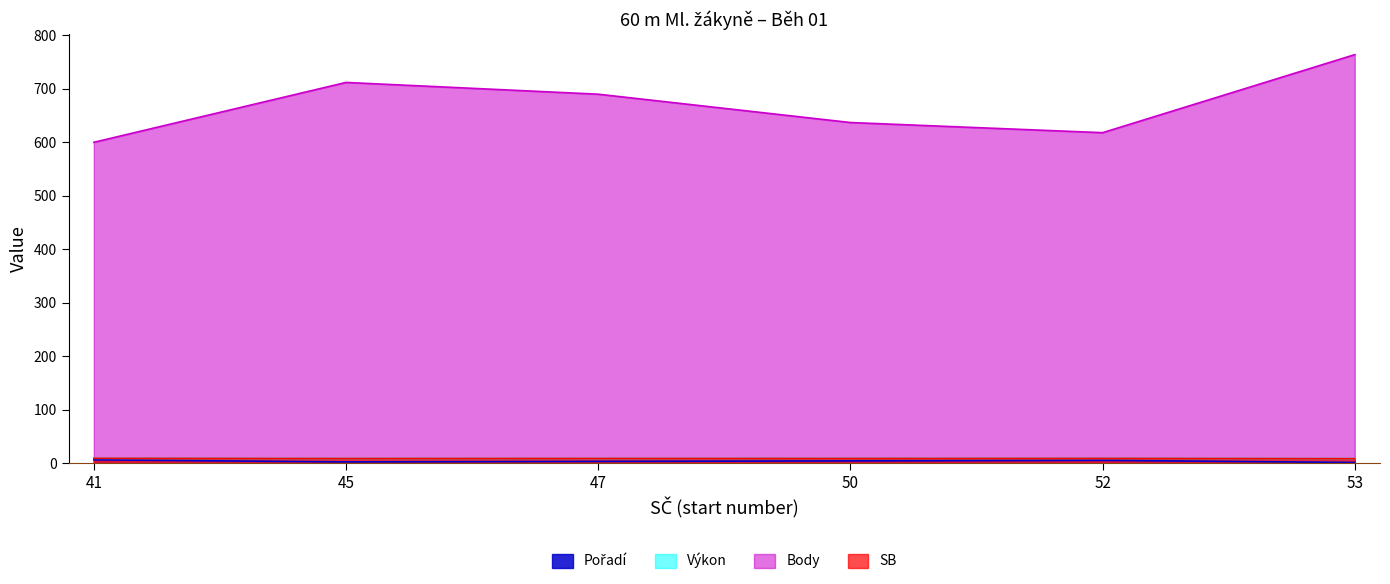

At how many categories does at least one series exceed 653?

3